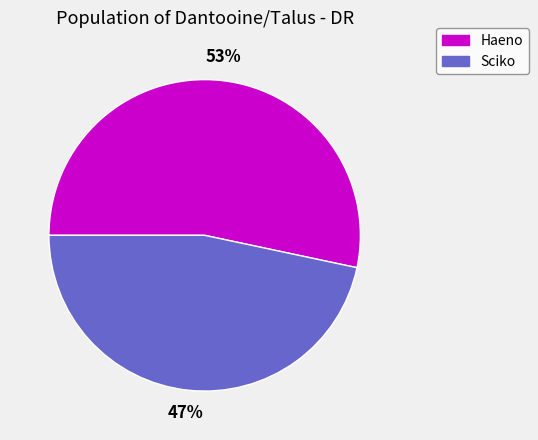

What percentage is the Haeno slice, to the nearest percent?

53%